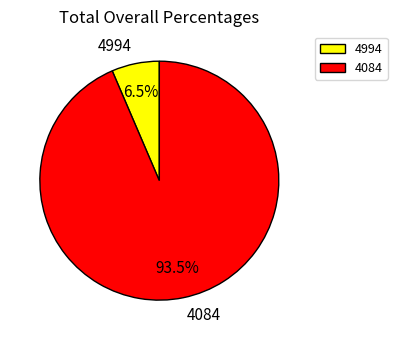

What is the total percentage of 4994 and 4084?

100.0%